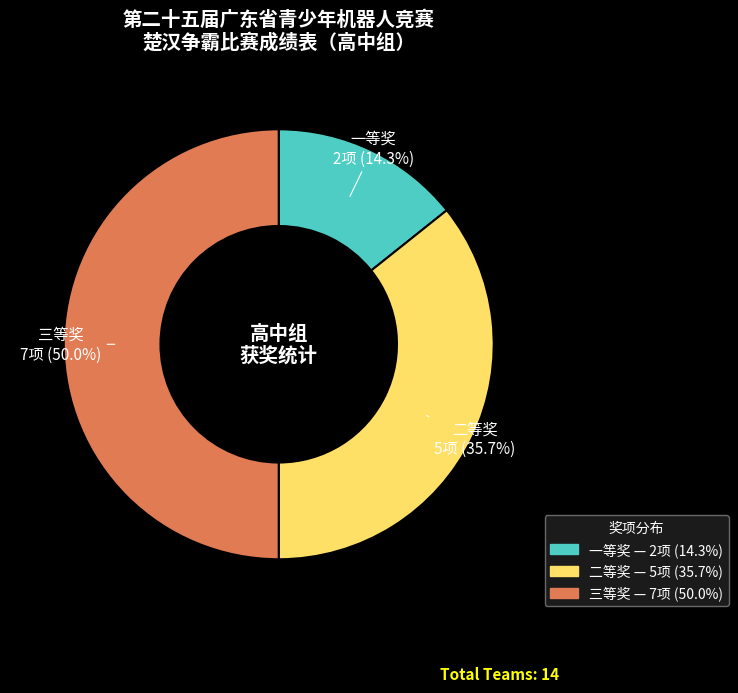

Count the number of slices in the pie.

3